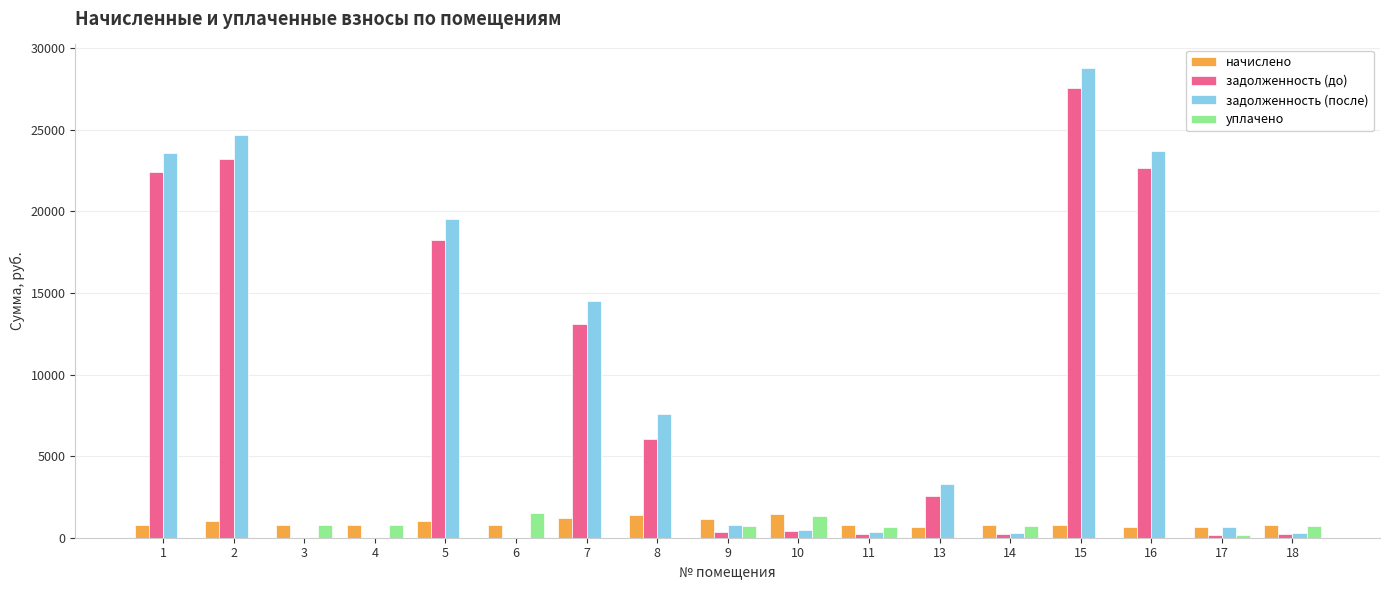

What is the sum of all начислено values?

15452.6